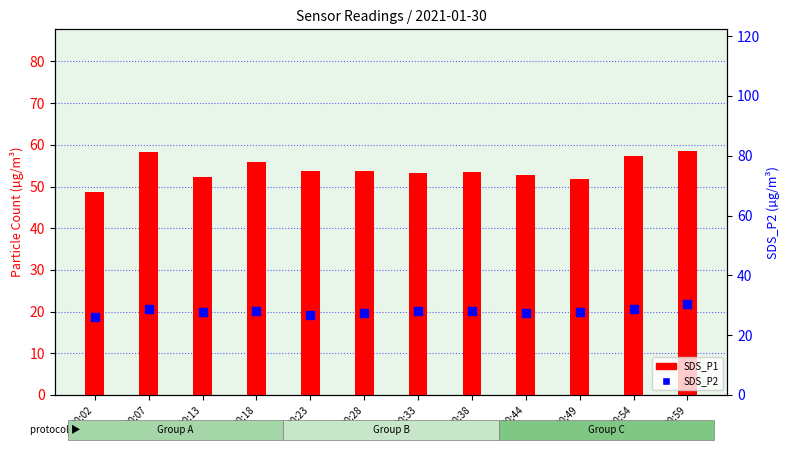

At which category is the sum across all series the highest?

00:59